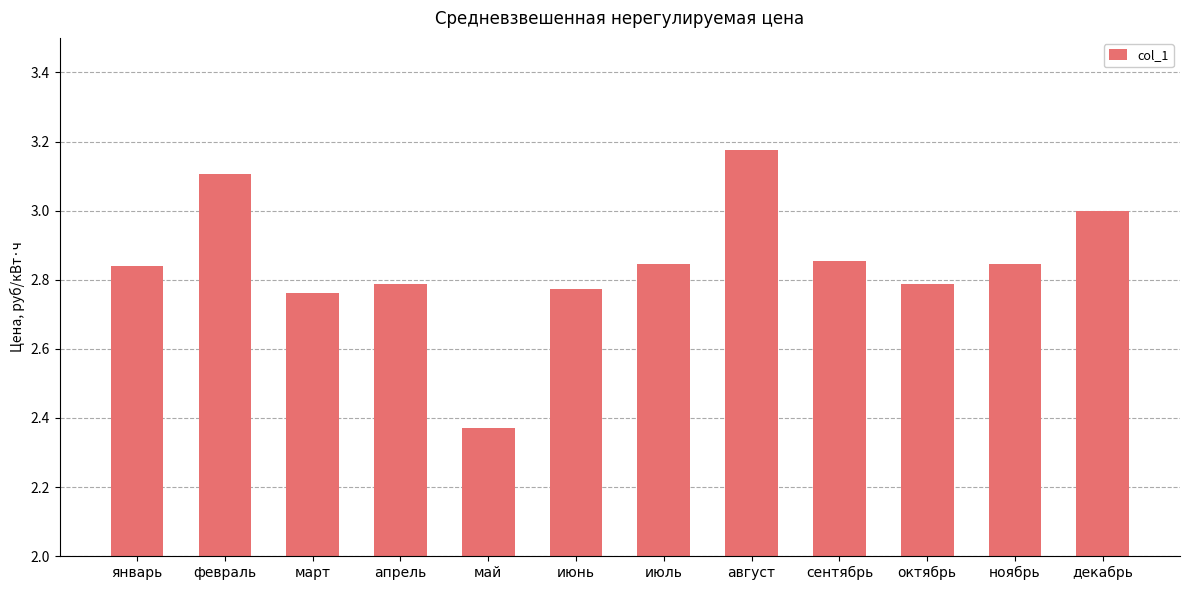

The value at май is 3.1. True or false?

False